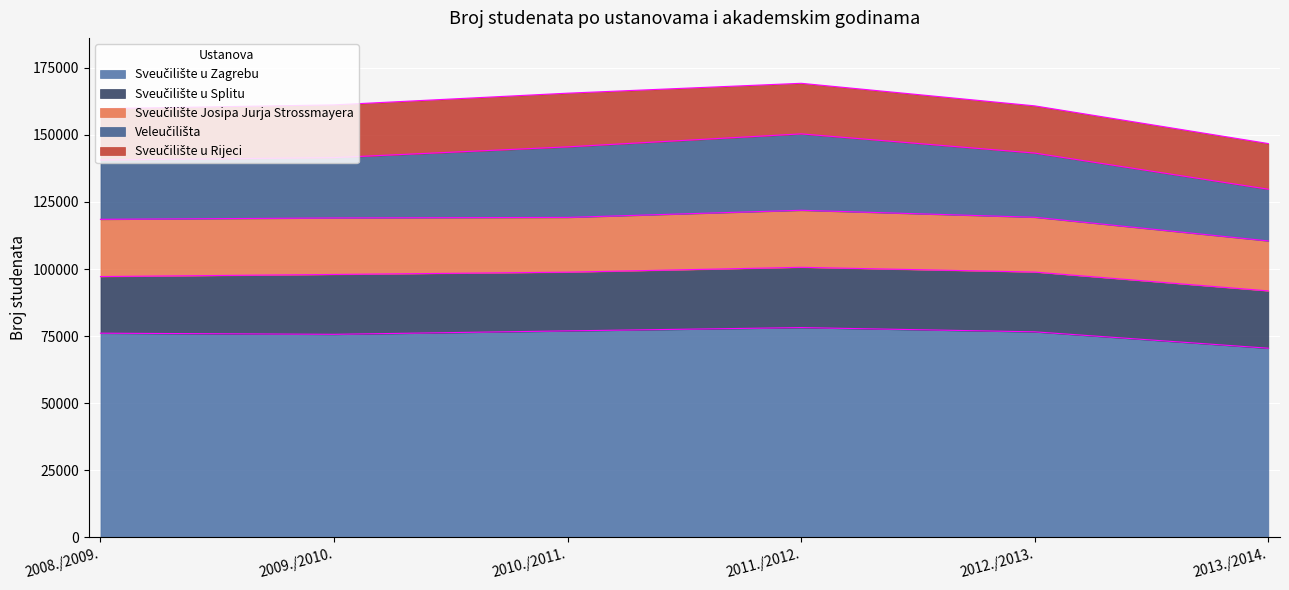

What is the average value of the Veleučilišta series?

23763